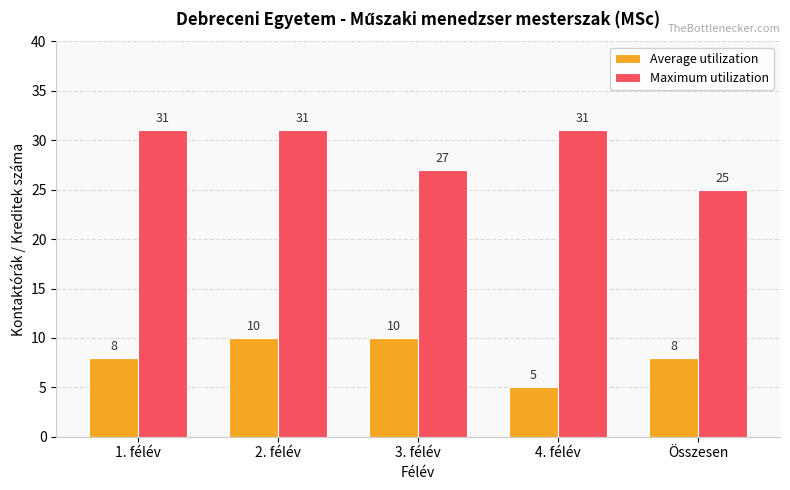

Reading left to right, list all the values displayed in this chart.

Average utilization: 1. félév=8	2. félév=10	3. félév=10	4. félév=5	Összesen=8
Maximum utilization: 1. félév=31	2. félév=31	3. félév=27	4. félév=31	Összesen=25